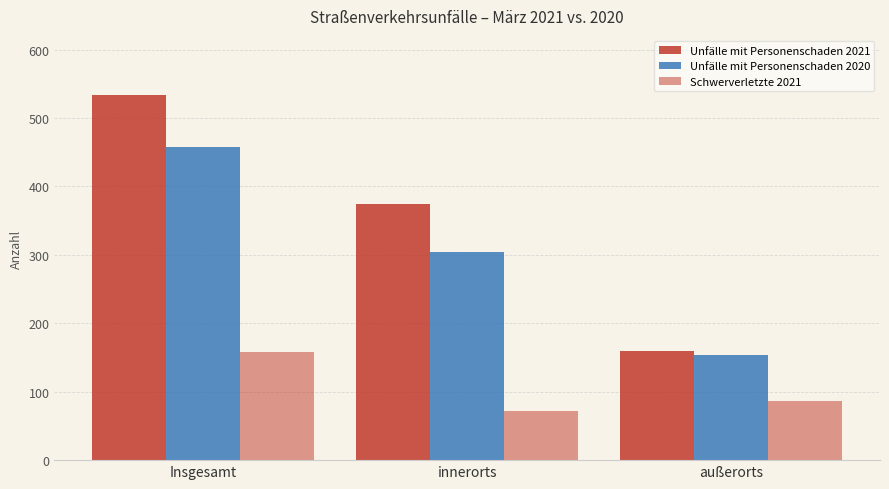

What is the difference between the maximum and minimum values in the Schwerverletzte 2021 series?

86